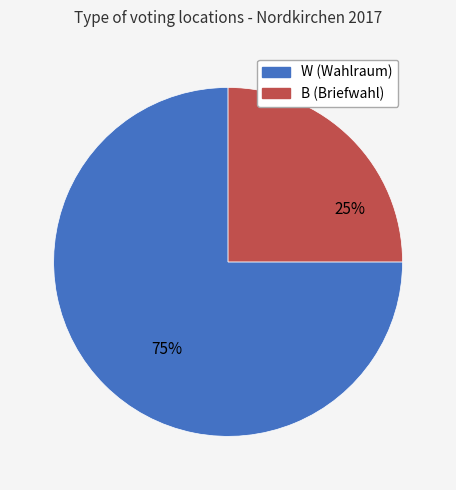

Approximately how many times larger is the value at B (Briefwahl) compared to W (Wahlraum)?

0.3